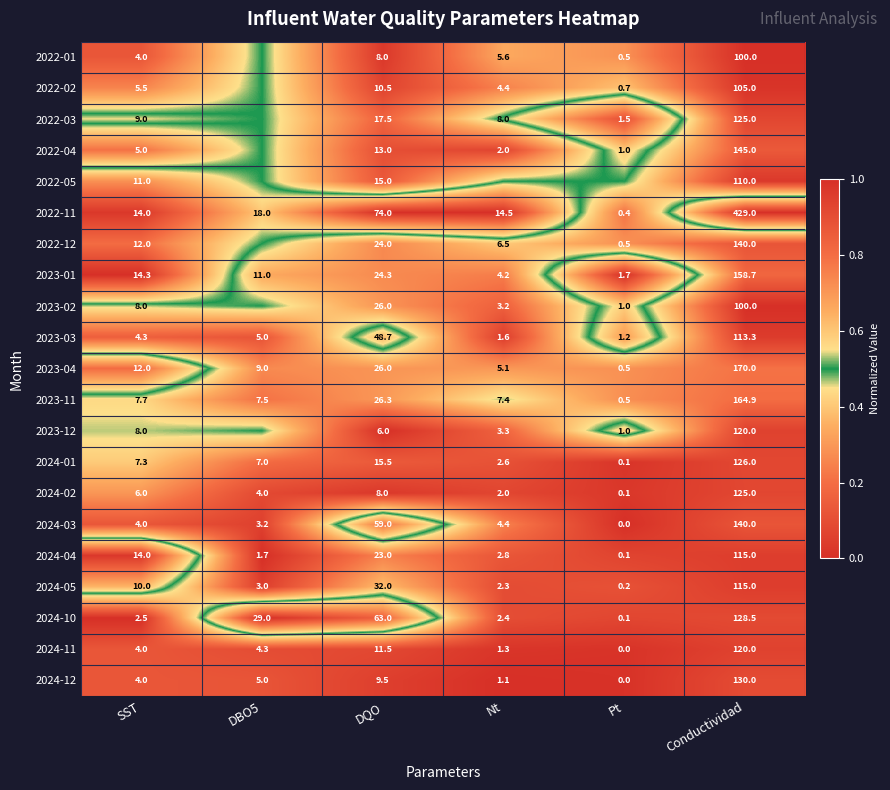

What is the difference between the 2024-01 values at DBO5 and SST?

0.3